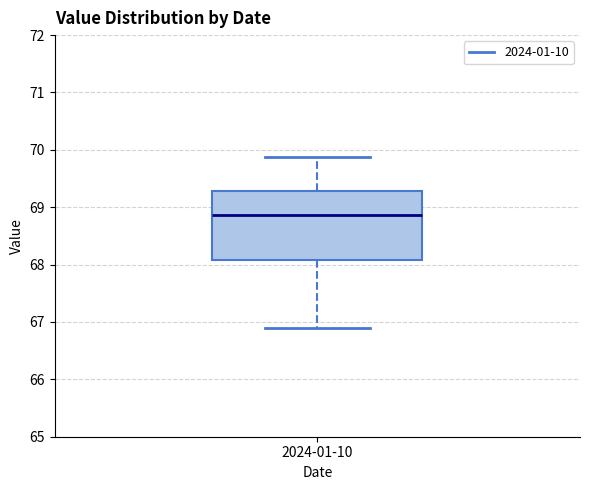

Where does the lower whisker of the box for 2024-01-10 end on the y-axis? The values are not printed on the chart, so give them approximately, as read against the axis.

66.9